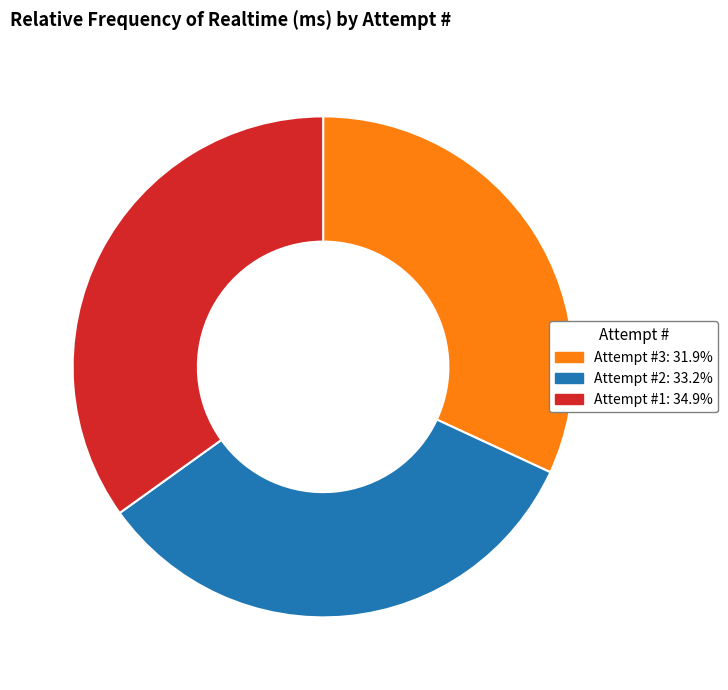

Does any single category account for the majority?

No